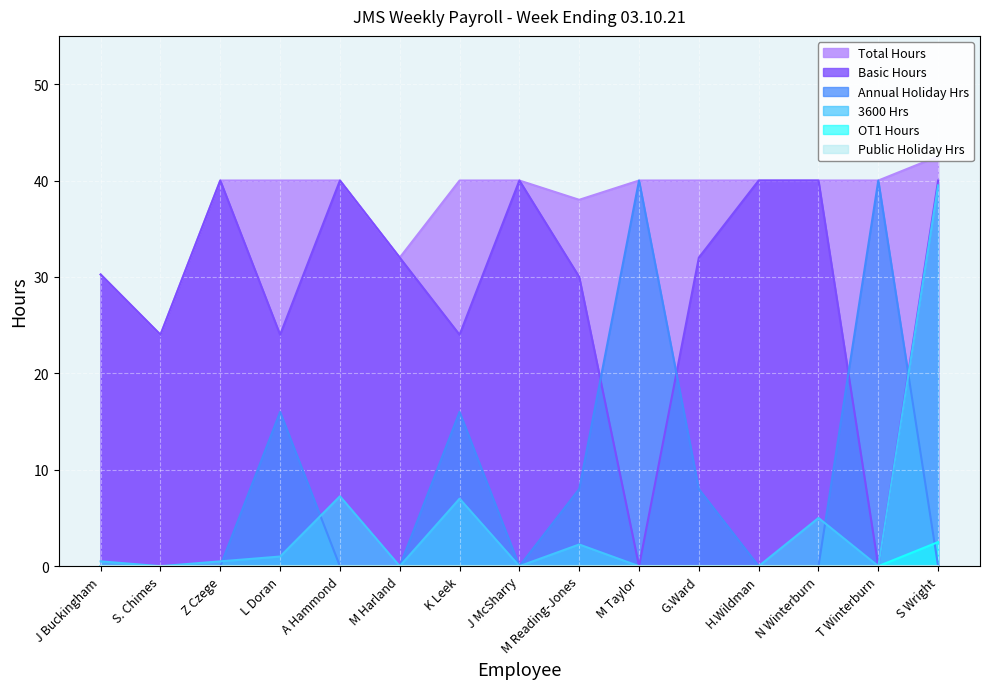

Reading left to right, transcribe all the data shown in this chart.

Basic Hours: 30.2	24.0	40.0	24.0	40.0	32.0	24.0	40.0	30.0	0.0	32.0	40.0	40.0	0.0	40.0
OT1 Hours: 0.0	0.0	0.0	0.0	0.0	0.0	0.0	0.0	0.0	0.0	0.0	0.0	0.0	0.0	2.5
Annual Holiday Hrs: 0.0	0.0	0.0	16.0	0.0	0.0	16.0	0.0	8.0	40.0	8.0	0.0	0.0	40.0	0.0
Total Hours: 30.2	24.0	40.0	40.0	40.0	32.0	40.0	40.0	38.0	40.0	40.0	40.0	40.0	40.0	42.5
3600 Hrs: 0.5	0.0	0.5	1.0	7.2	0.0	7.0	0.0	2.2	0.0	0.0	0.0	5.0	0.0	39.5